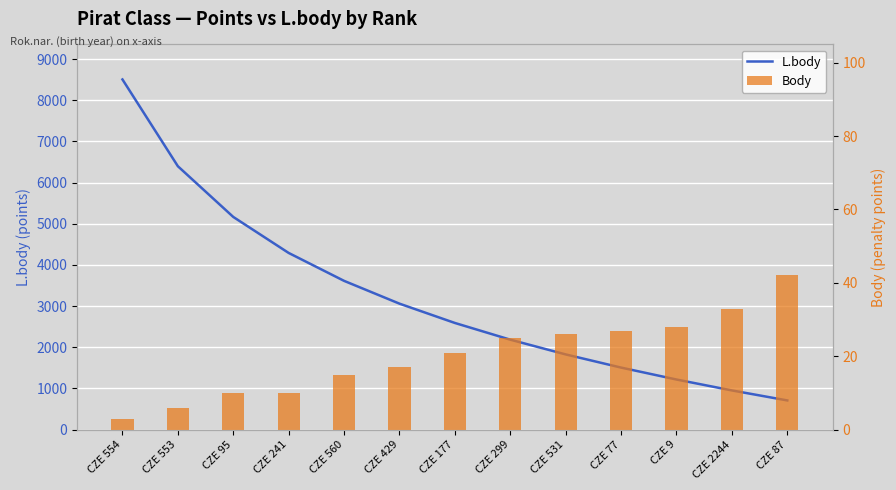

Which category has the lowest value across all series?

CZE 554